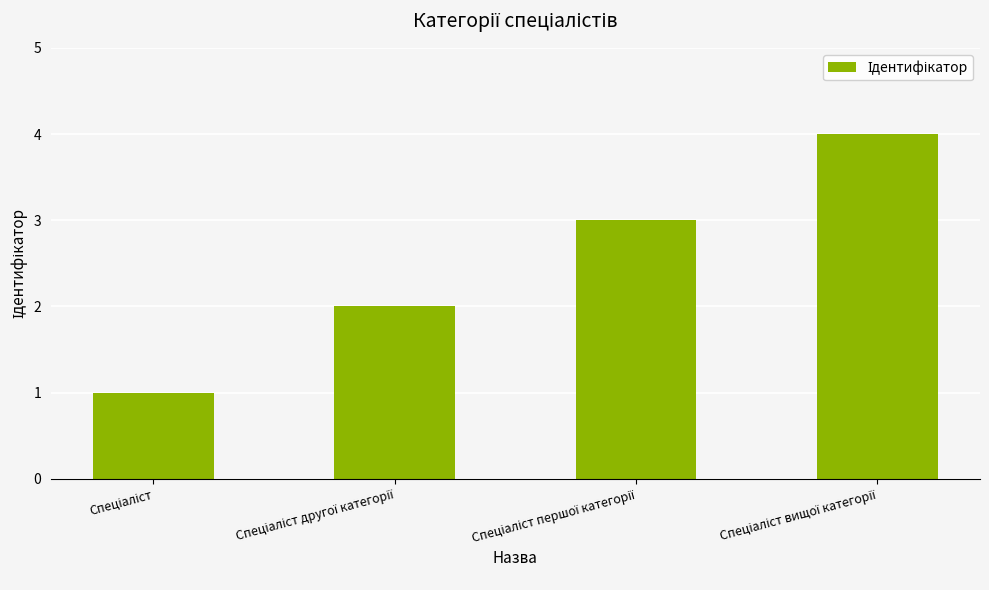

What is the difference between the maximum and minimum values?

3